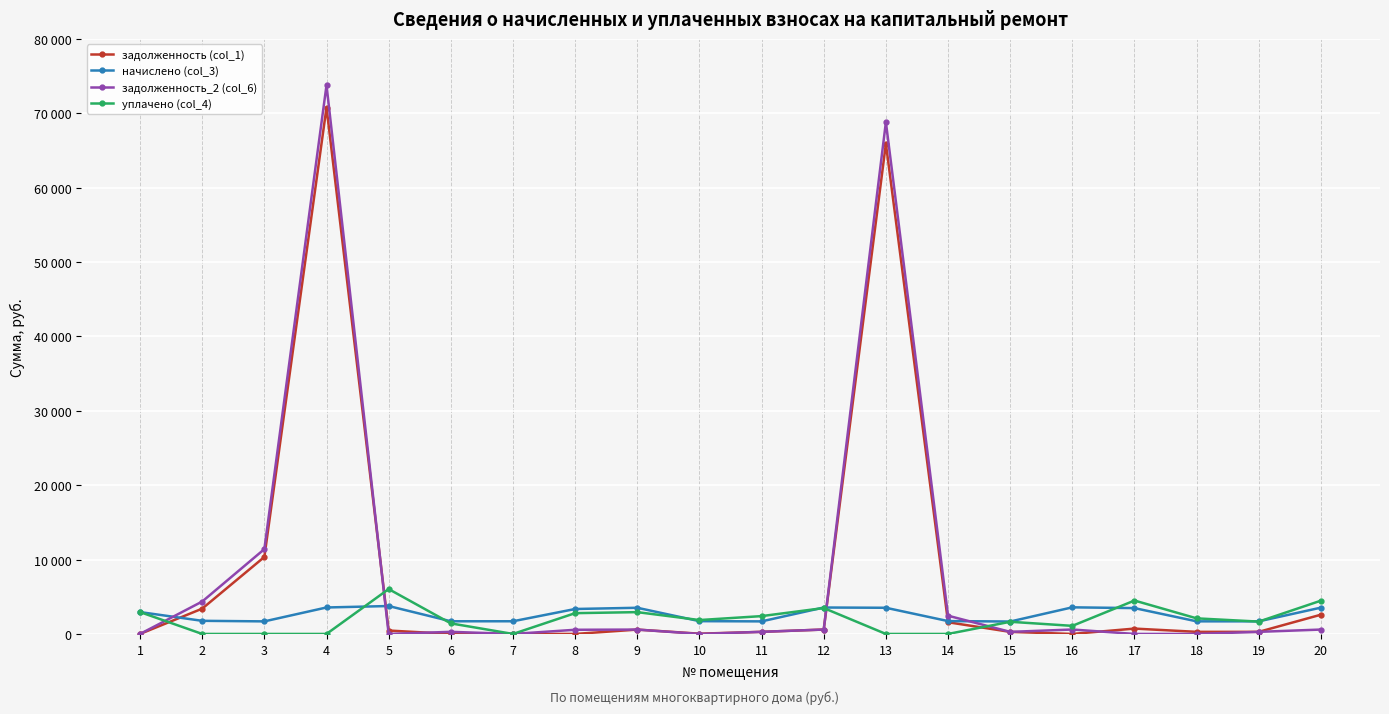

In уплачено (col_4), how many points are lower than both neighbors (excluding endpoints)?

4